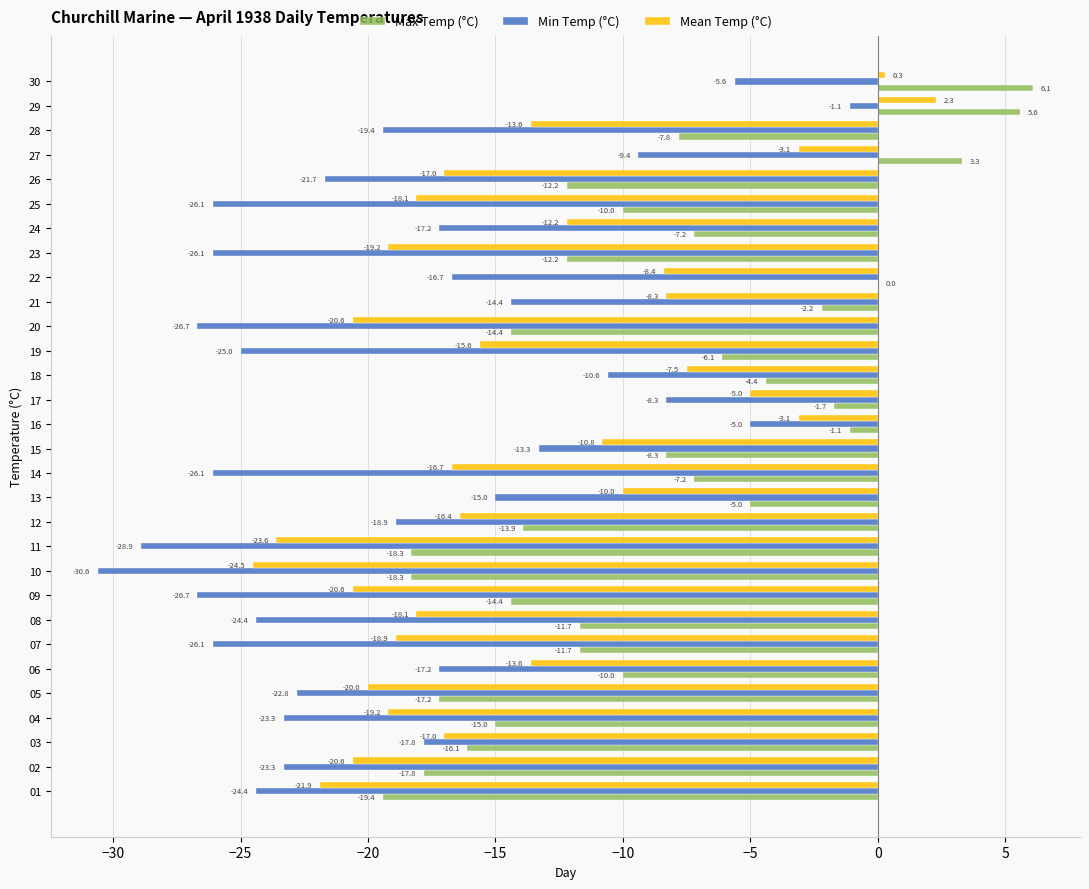

Which series changed the most between 22 and 23?

Max Temp (°C)